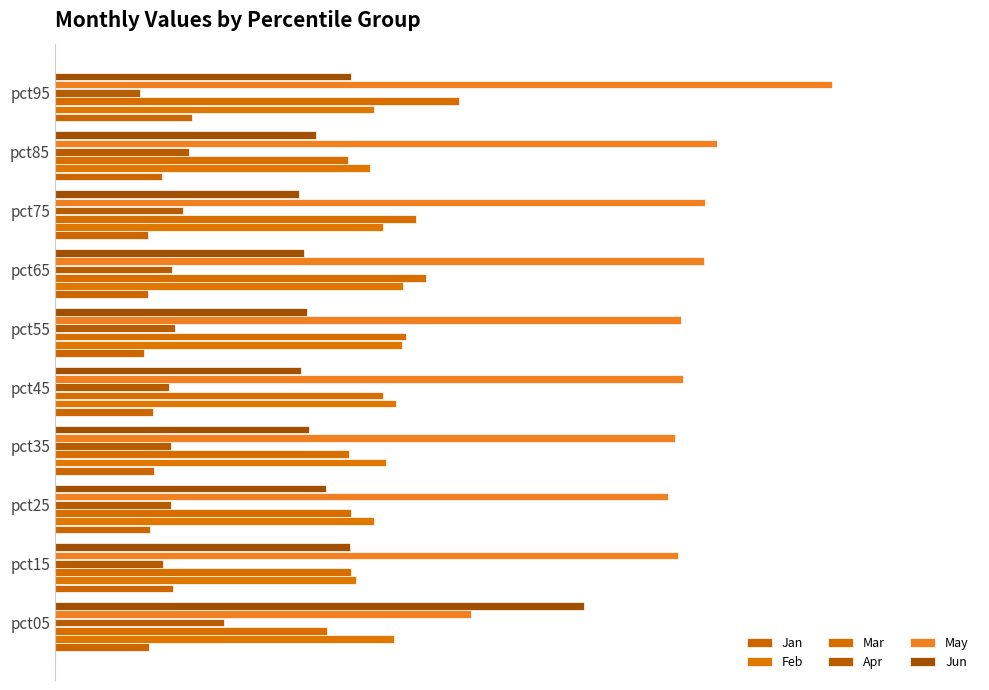

Are the bars horizontal?

Yes